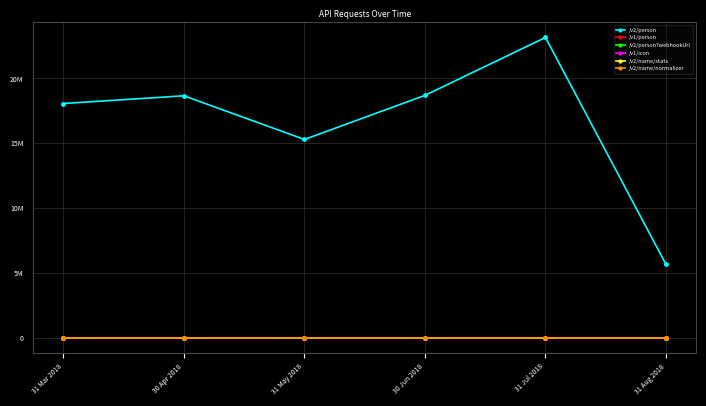

What is the label of the 5th point from the right?

30 Apr 2018